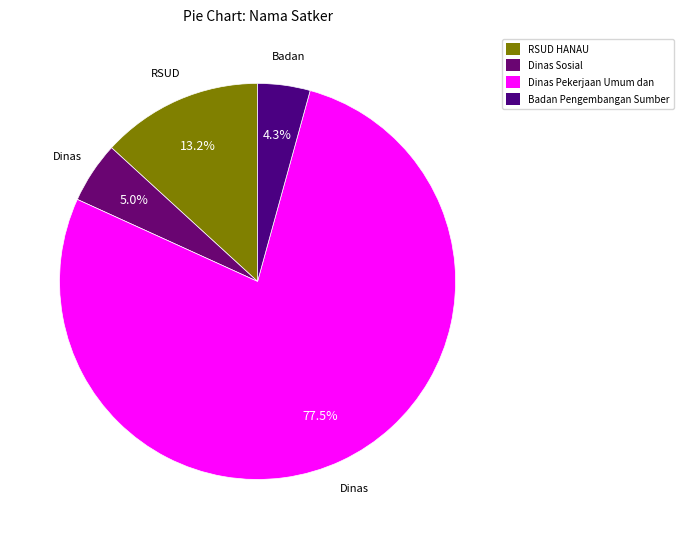

What percentage is NOT represented by Dinas Sosial?

95.0%